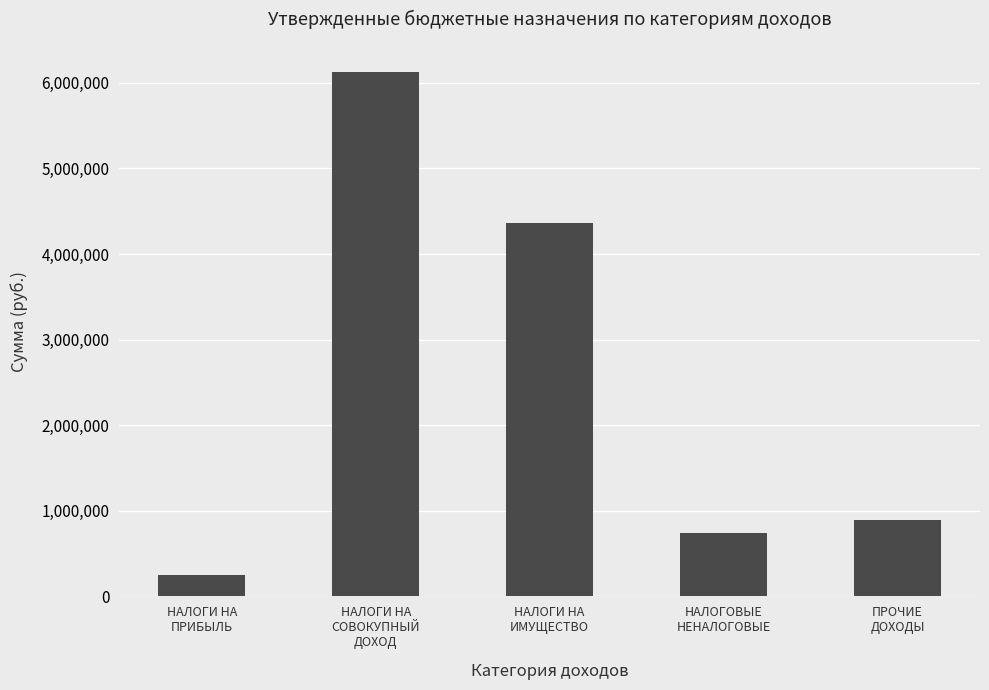

What is the minimum value shown in the chart?

252500.0